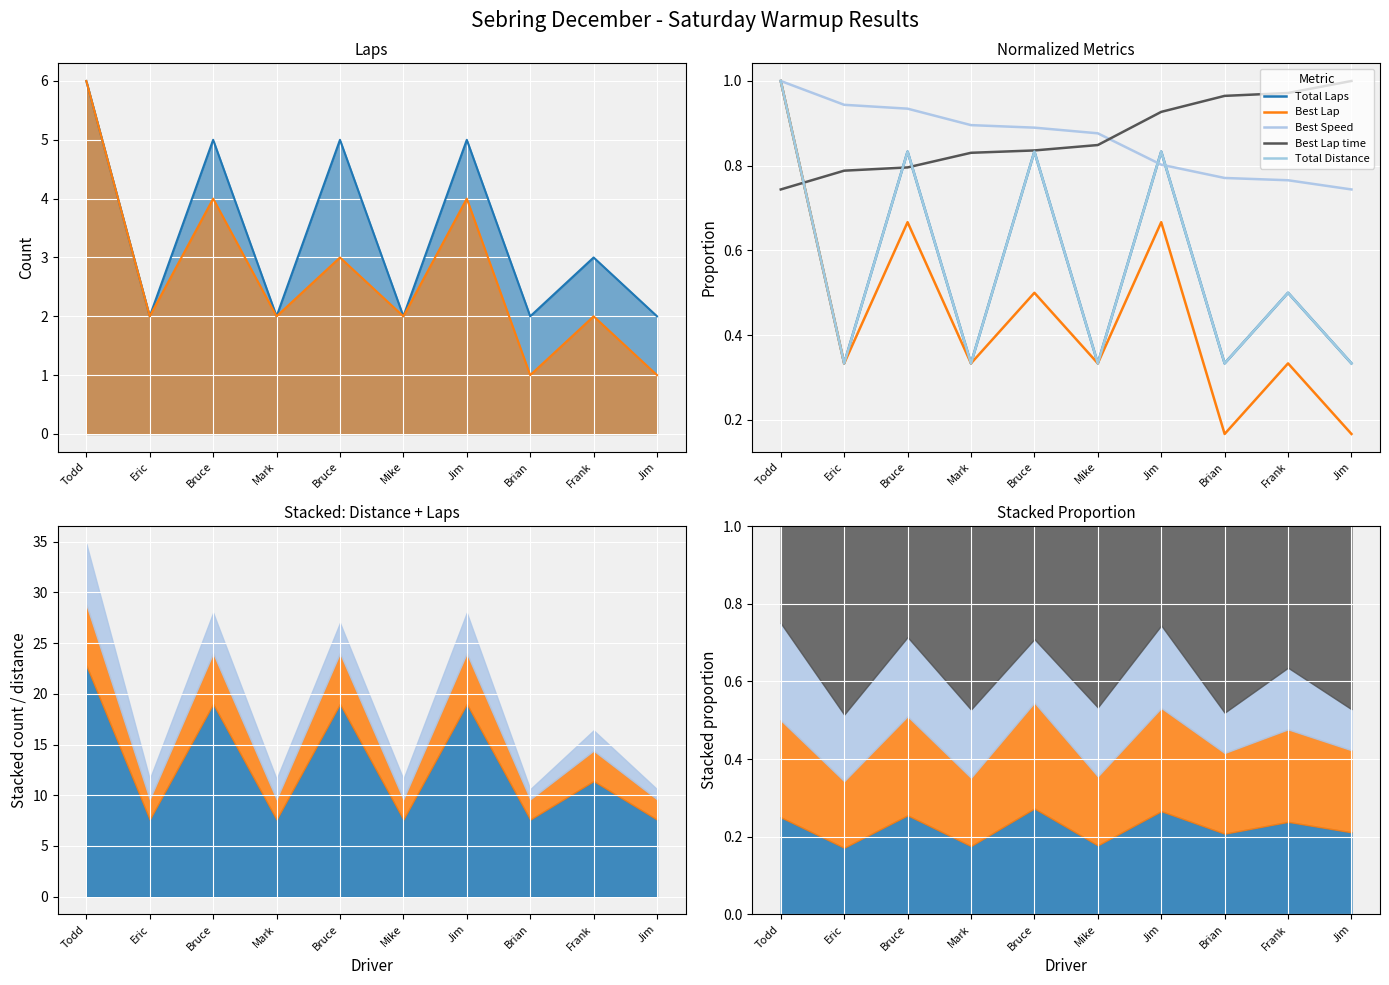

Reading right to left, what are all the values shown in this chart?

Total Laps: 0.3	0.5	0.3	0.8	0.3	0.8	0.3	0.8	0.3	1.0
Best Lap: 0.2	0.3	0.2	0.7	0.3	0.5	0.3	0.7	0.3	1.0
Best Speed: 0.7	0.8	0.8	0.8	0.9	0.9	0.9	0.9	0.9	1.0
Best Lap time: 1.0	1.0	1.0	0.9	0.8	0.8	0.8	0.8	0.8	0.7
Total Distance: 0.3	0.5	0.3	0.8	0.3	0.8	0.3	0.8	0.3	1.0